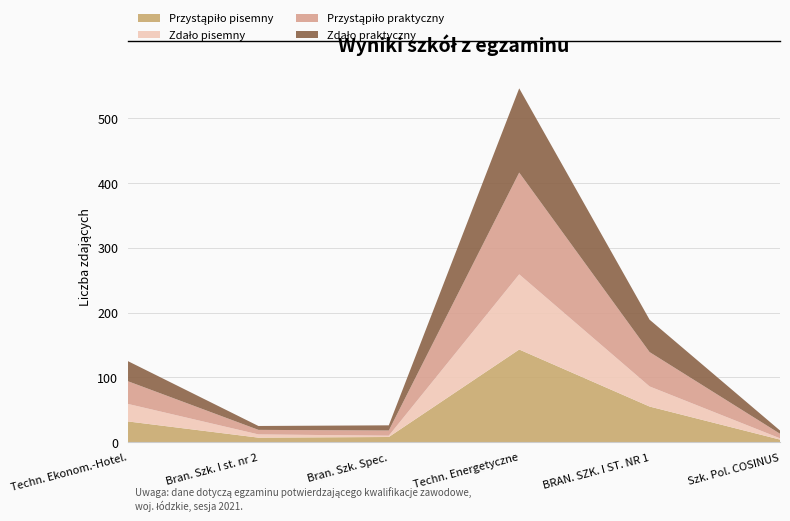

Reading left to right, what are all the values shown in this chart?

Przystąpiło pisemny: 53891=32	55751=7	55442=8	53648=143	53601=55	126668=4
Zdało pisemny: 53891=27	55751=5	55442=2	53648=116	53601=31	126668=2
Przystąpiło praktyczny: 53891=35	55751=7	55442=8	53648=157	53601=53	126668=7
Zdało praktyczny: 53891=31	55751=6	55442=8	53648=130	53601=50	126668=5